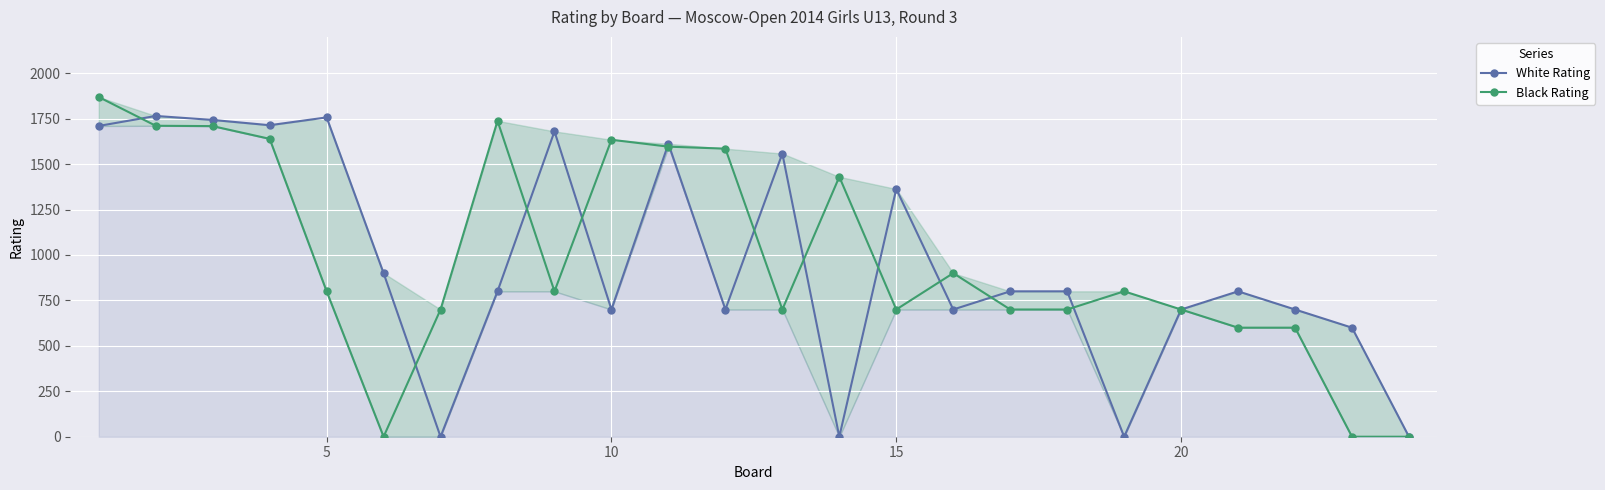

At how many categories does at least one series exceed 1104?

13